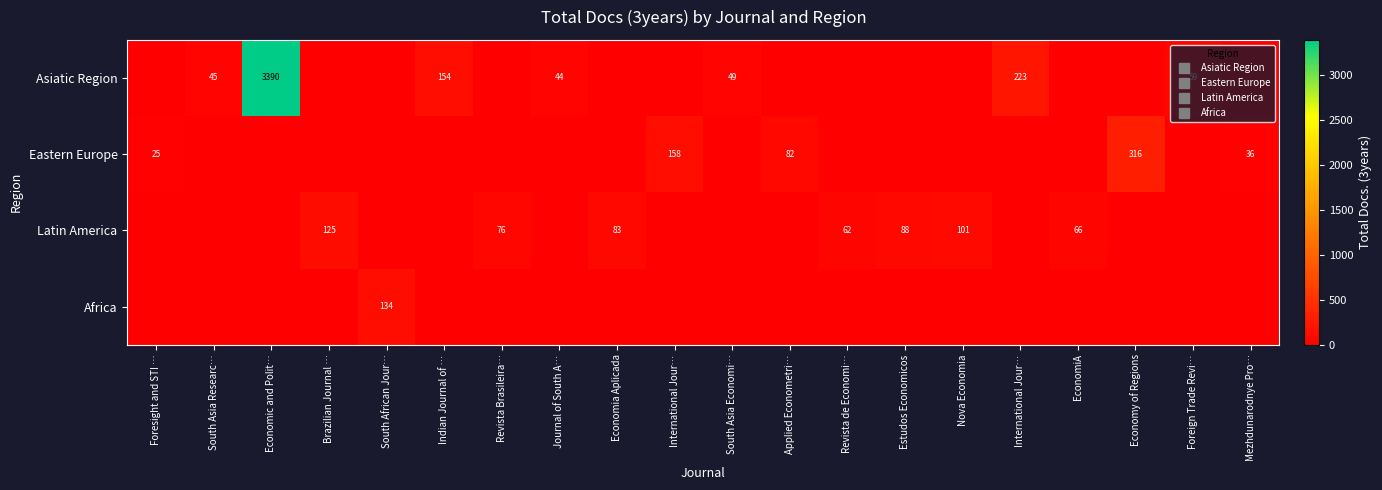

Which has a higher value, Journal of South A… or South Asia Economi…?

South Asia Economi…